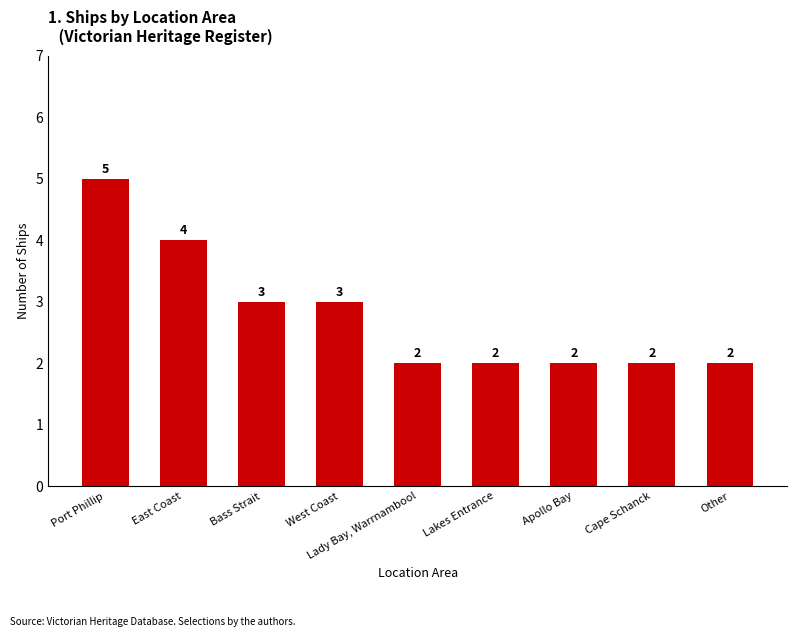

What is the sum of all values?

25